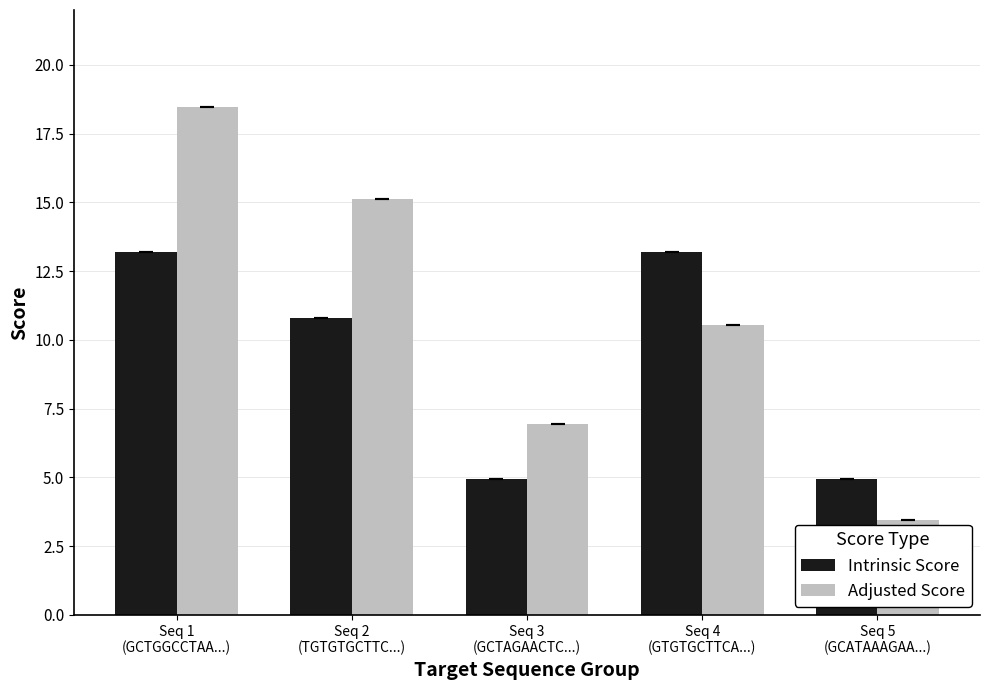

How many data points does each series have?

5